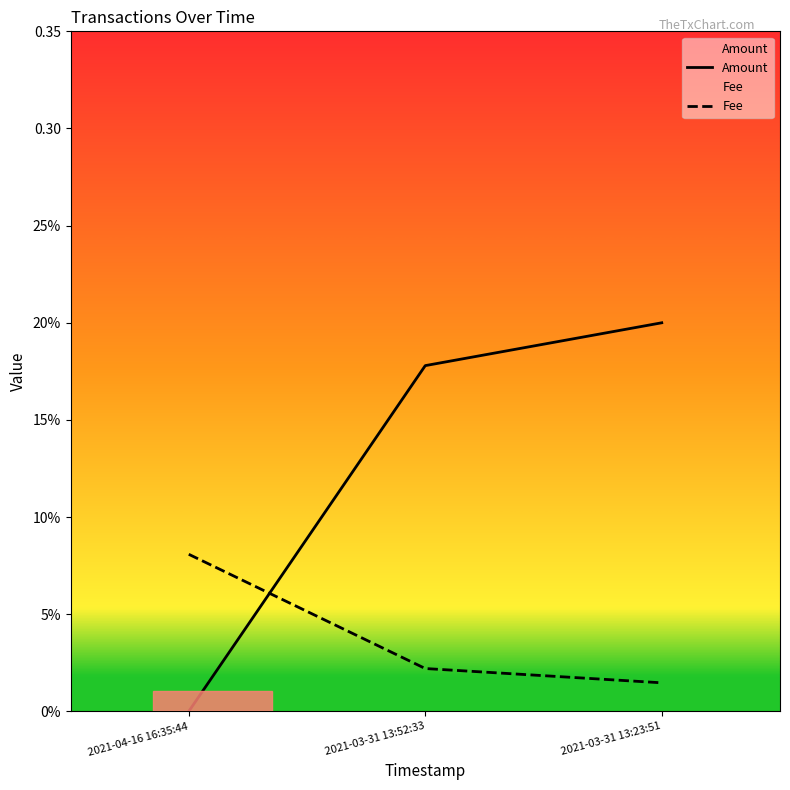

The value of Amount at 2021-03-31 13:23:51 is 0.2. True or false?

True